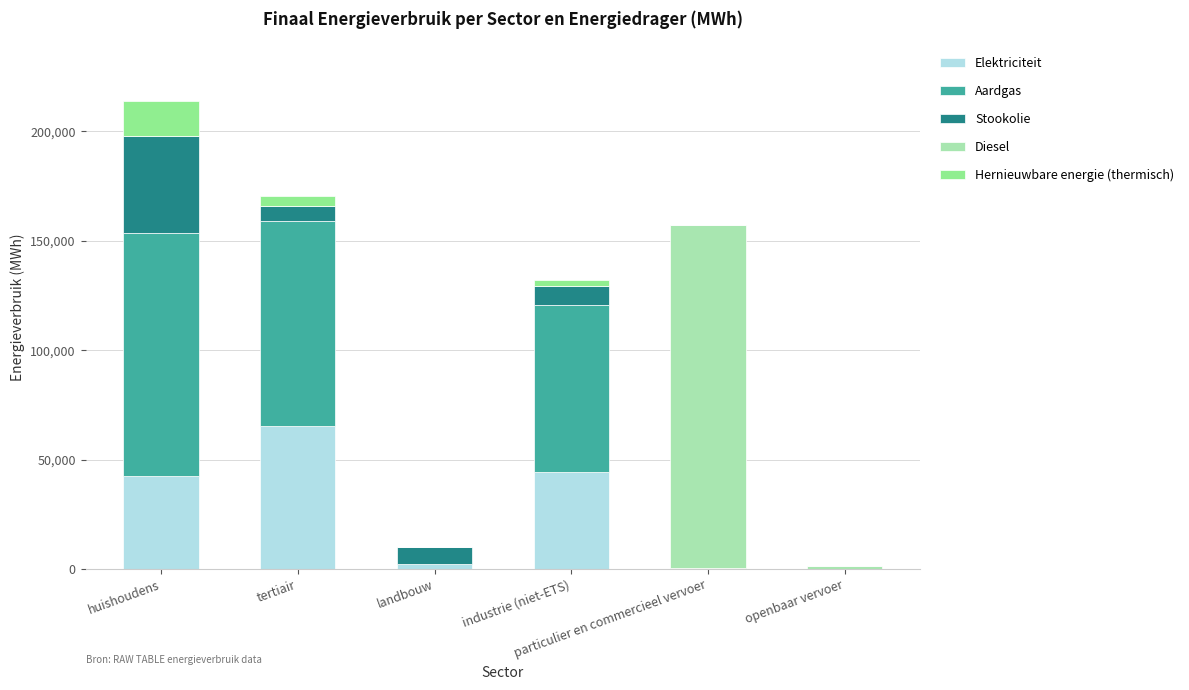

What is the sum of all Elektriciteit values?

154812.7